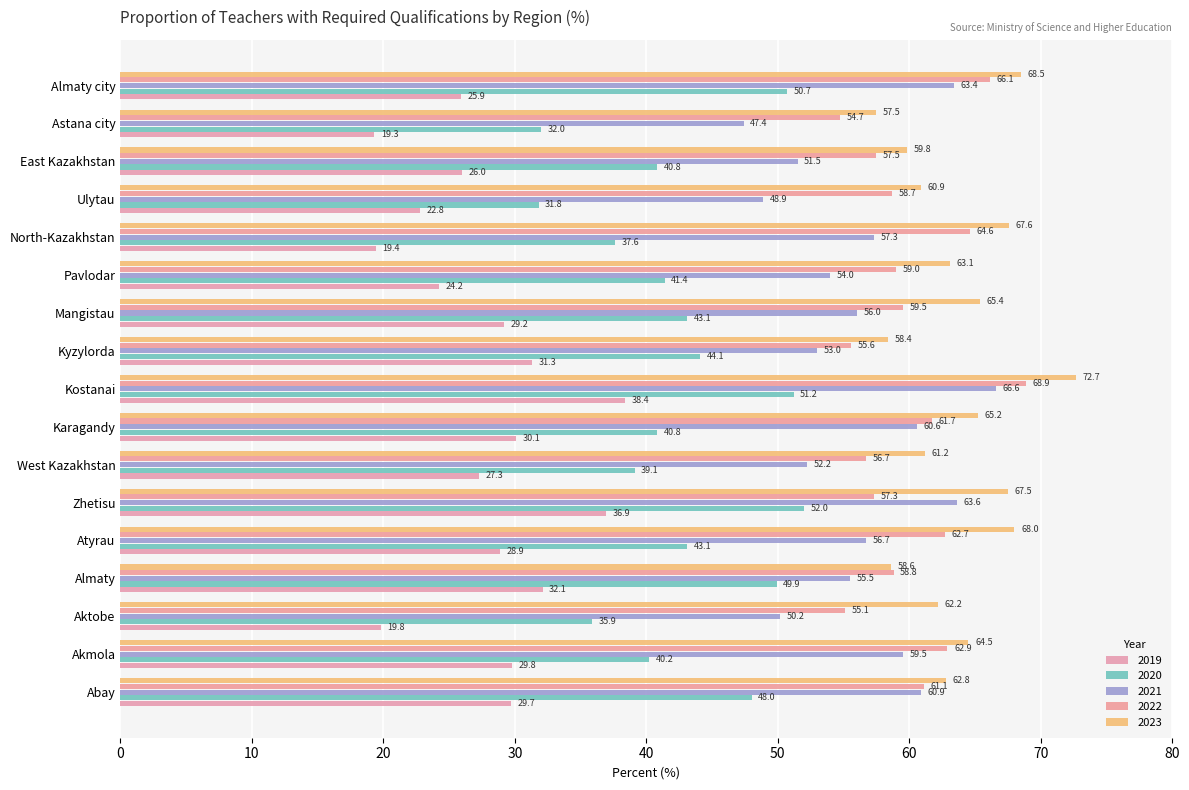

Is the value of 2023 at Almaty greater than the value of 2019 at East Kazakhstan?

Yes